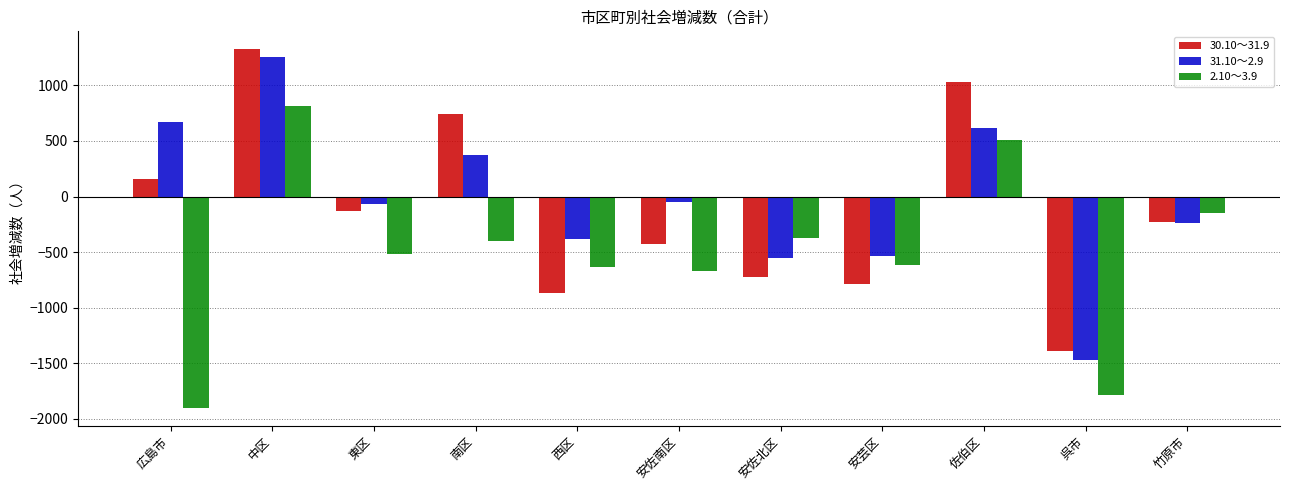

How many positive values does the 31.10～2.9 series have?

4